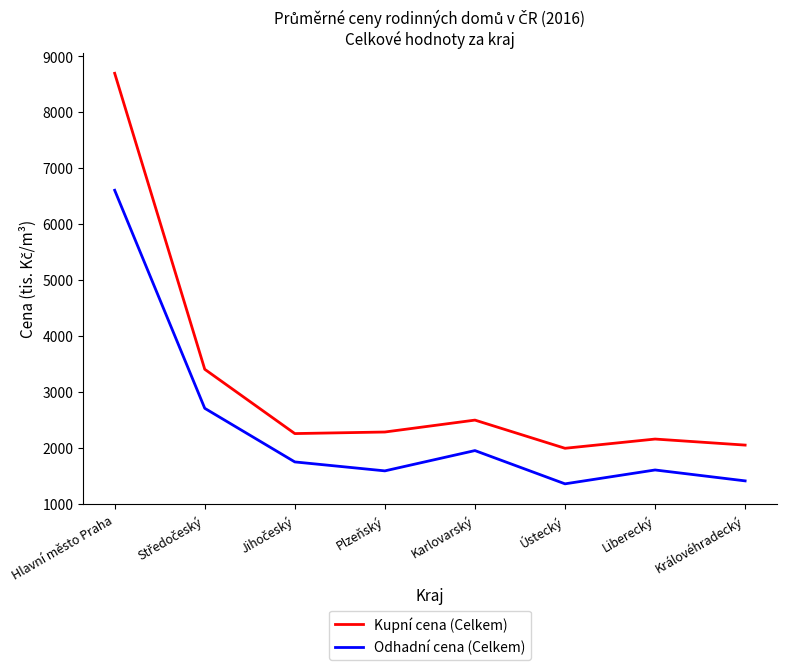

What is the maximum value shown in the chart?

8695